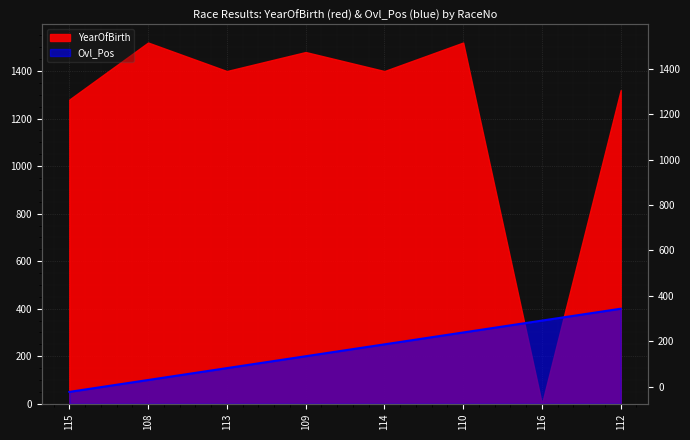

The value at 113 is 150. True or false?

True